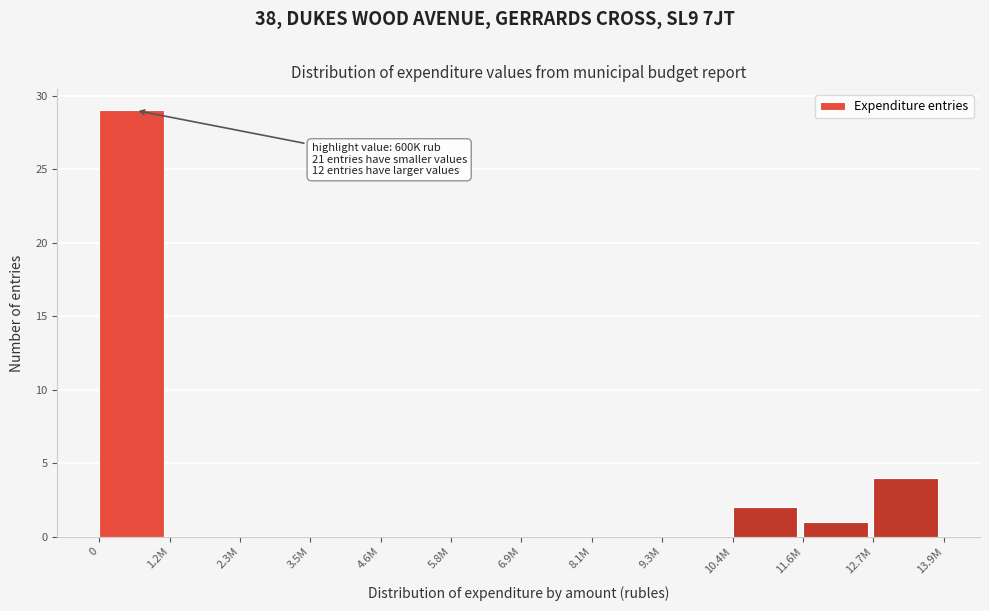

Reading left to right, what are all the values shown in this chart?

0=29	1.2M=0	2.3M=0	3.5M=0	4.6M=0	5.8M=0	6.9M=0	8.1M=0	9.3M=0	10.4M=2	11.6M=1	12.7M=4